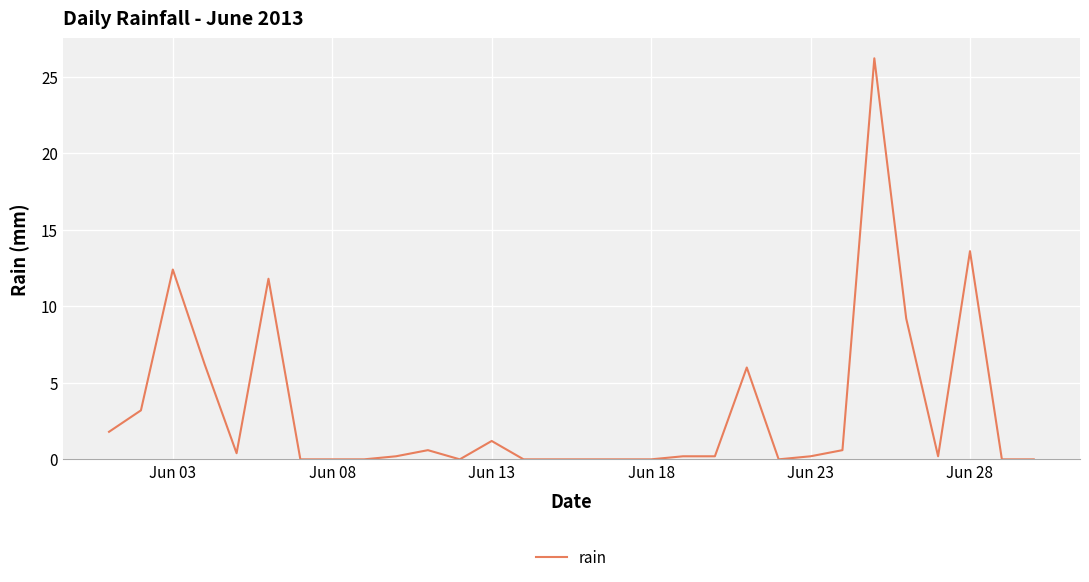

What is the greatest value displayed?

26.2